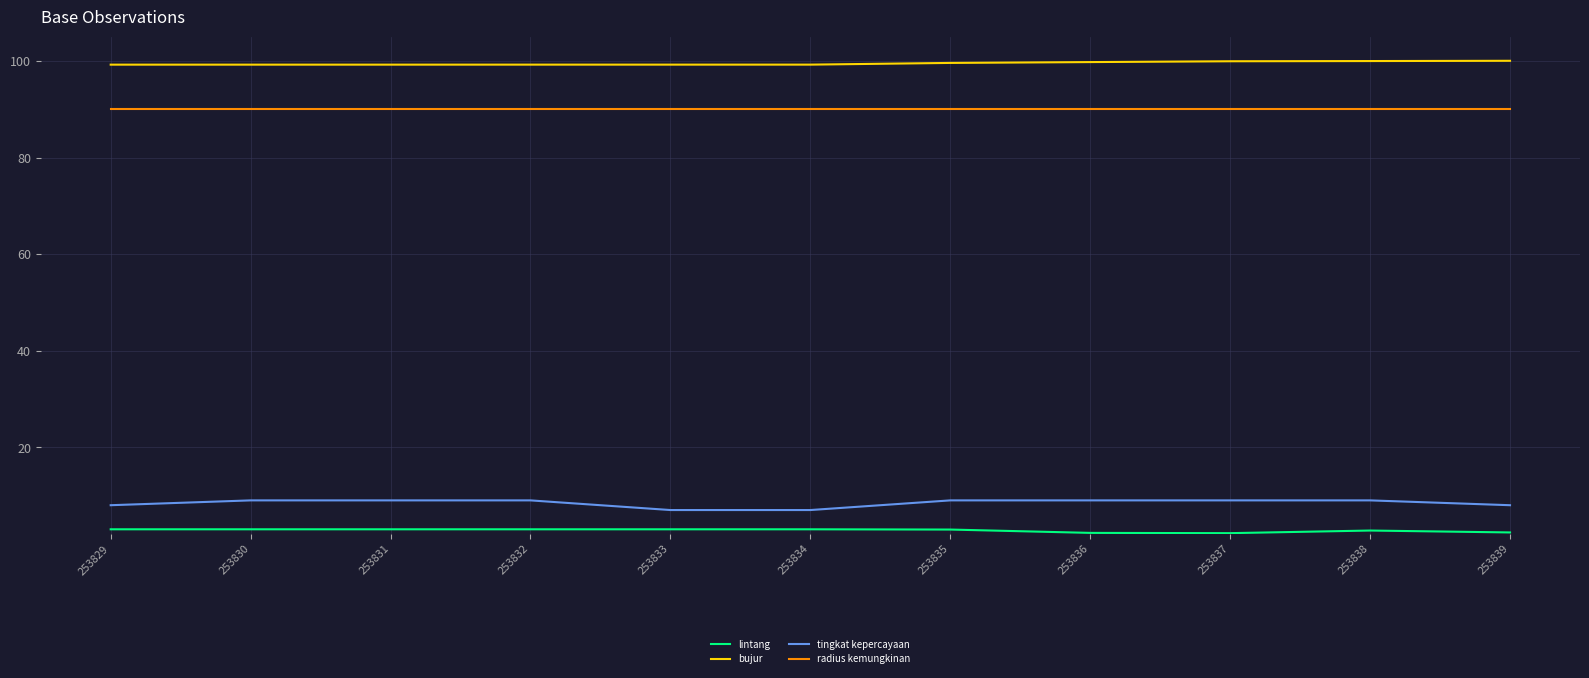

What is the total value across all series at 253837?

201.2